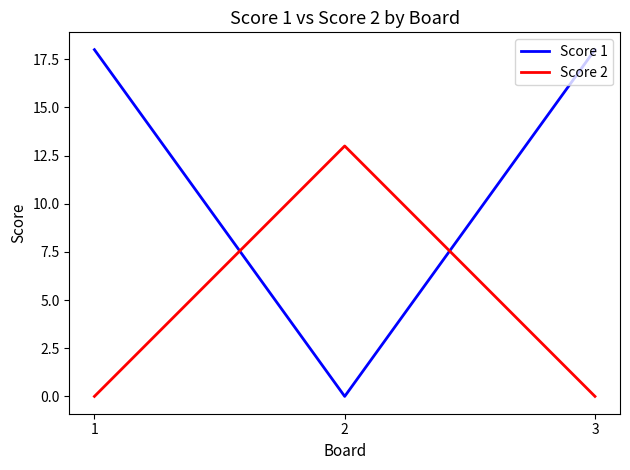

What is the difference between the maximum and minimum values in the Score 2 series?

13